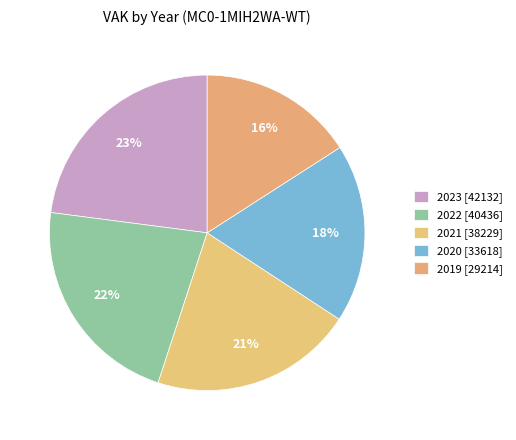

How many segments does this pie chart have?

5